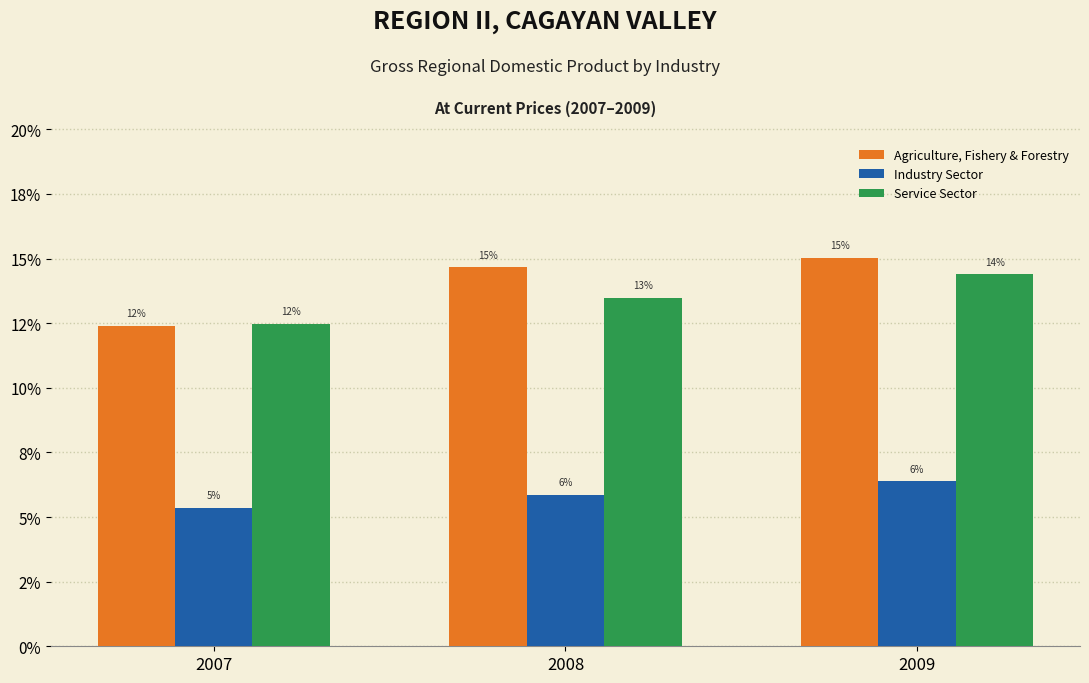

What are all the series names shown in the legend?

Agriculture, Fishery & Forestry, Industry Sector, Service Sector